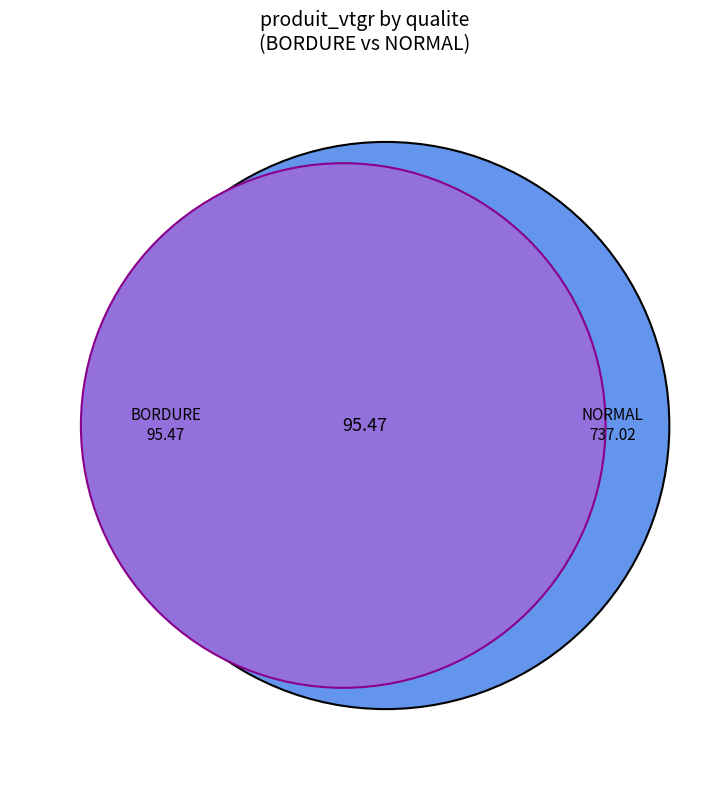

Is the sum of BORDURE 120/150 and NORMAL 180/200 greater than half?

No